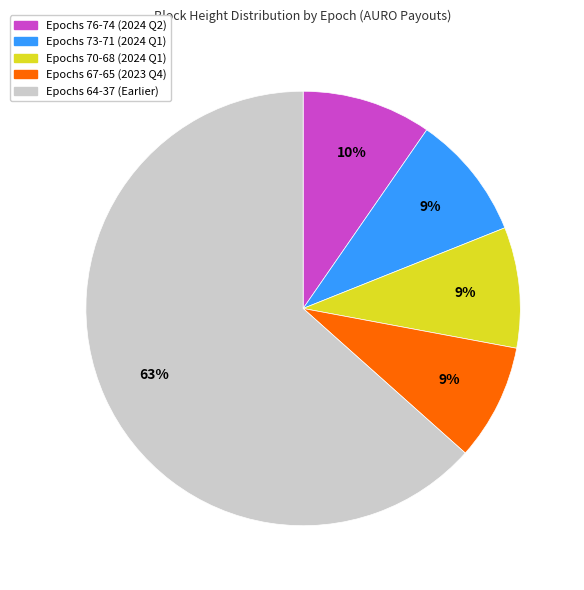

Is there a majority slice in this chart?

Yes